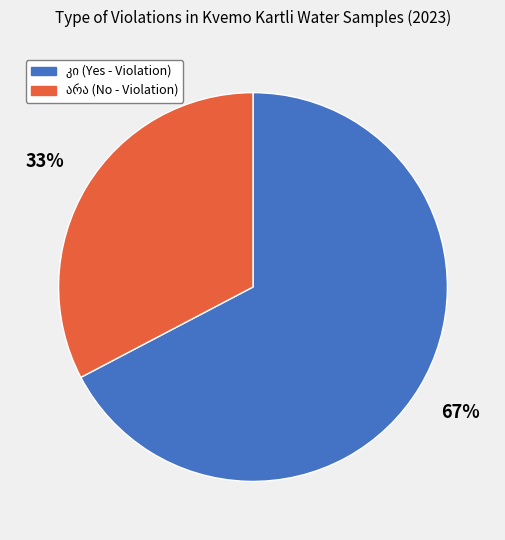

To the nearest percent, what is the average slice percentage?

50%